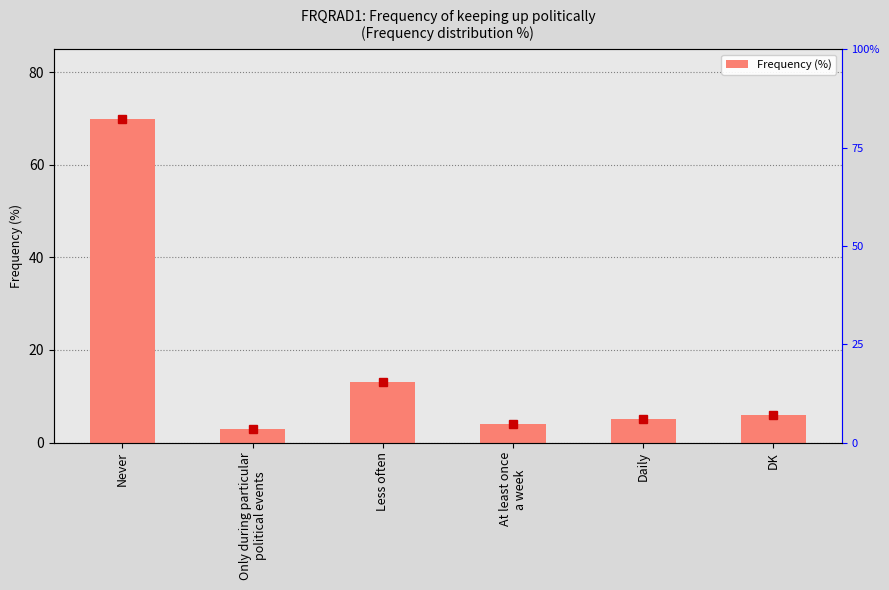

True or false: the data shows 70 at Never.

True